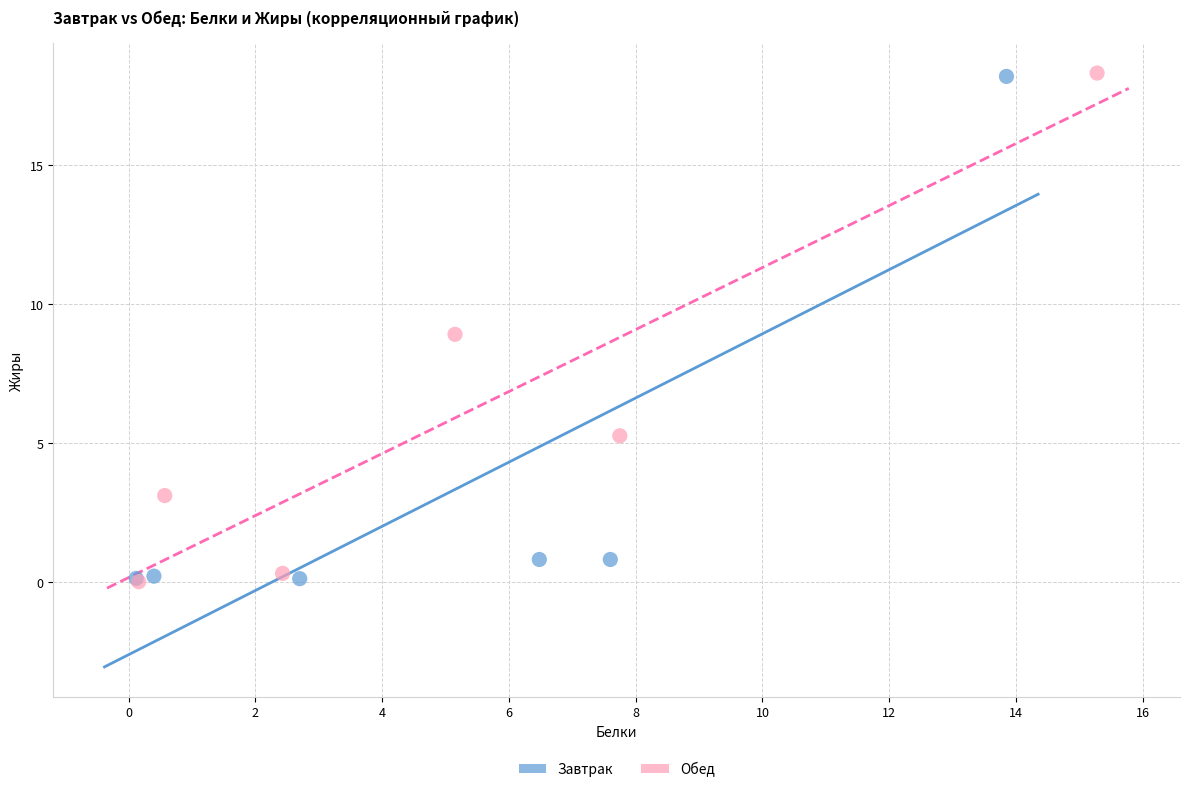

What are all the series names shown in the legend?

Завтрак, Обед